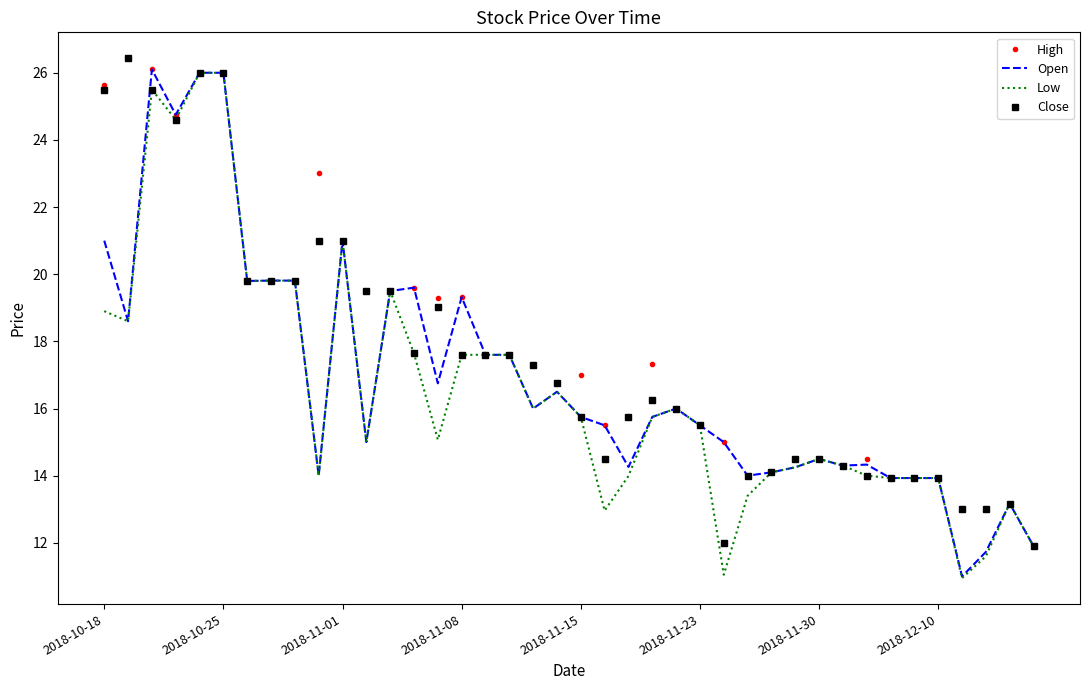

What is the minimum value for High?

11.9